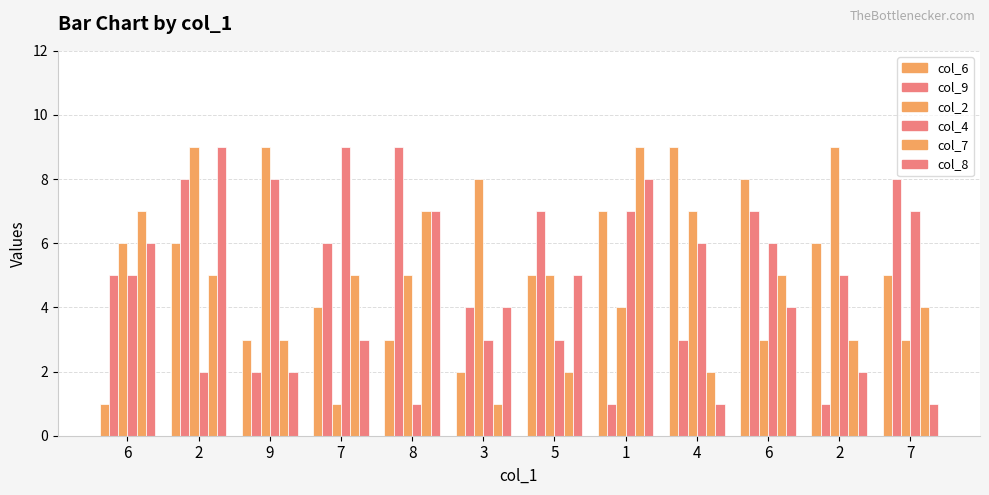

How many categories are shown in the chart?

12